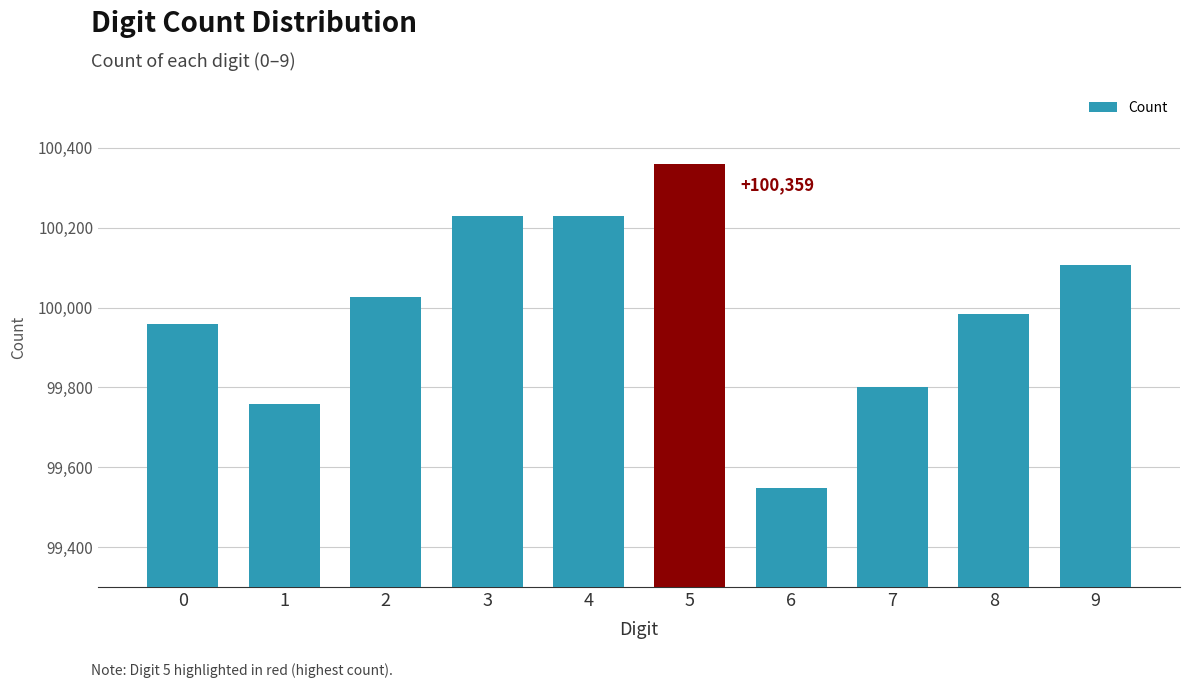

The chart shows a value of 100106 at 9. True or false?

True